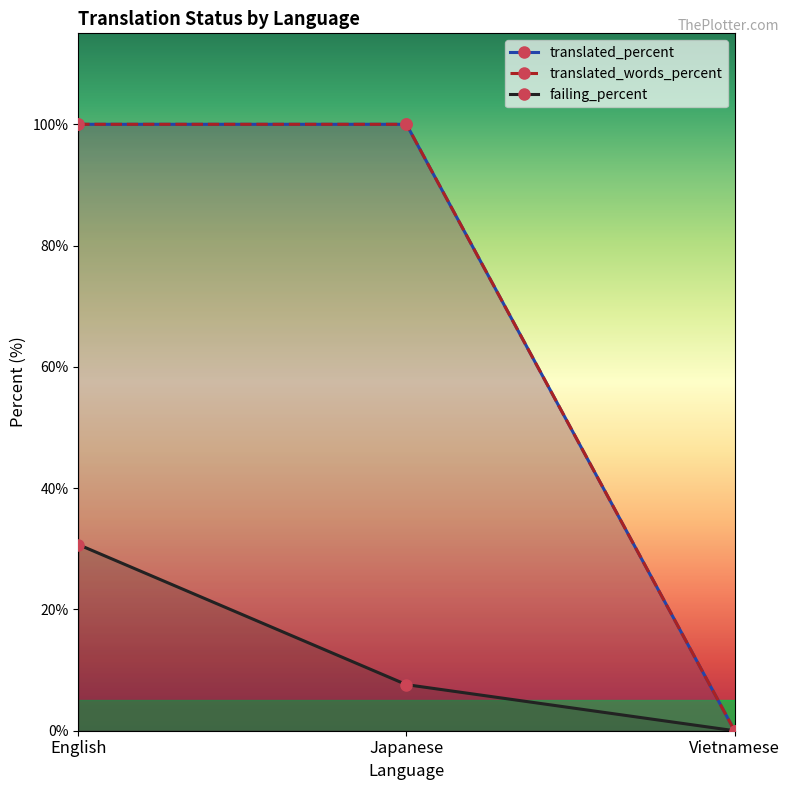

Read the failing value at English.

30.7